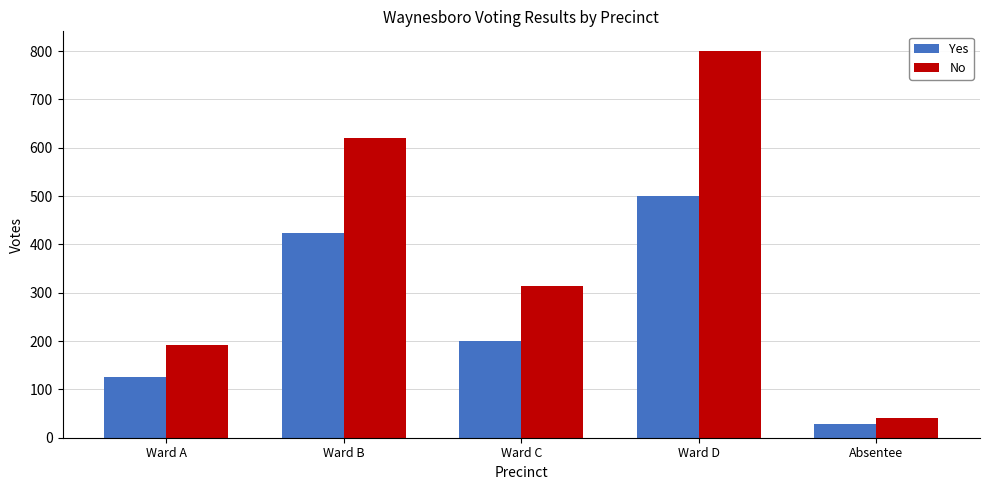

Is it true that No equals 801 at Ward D?

True